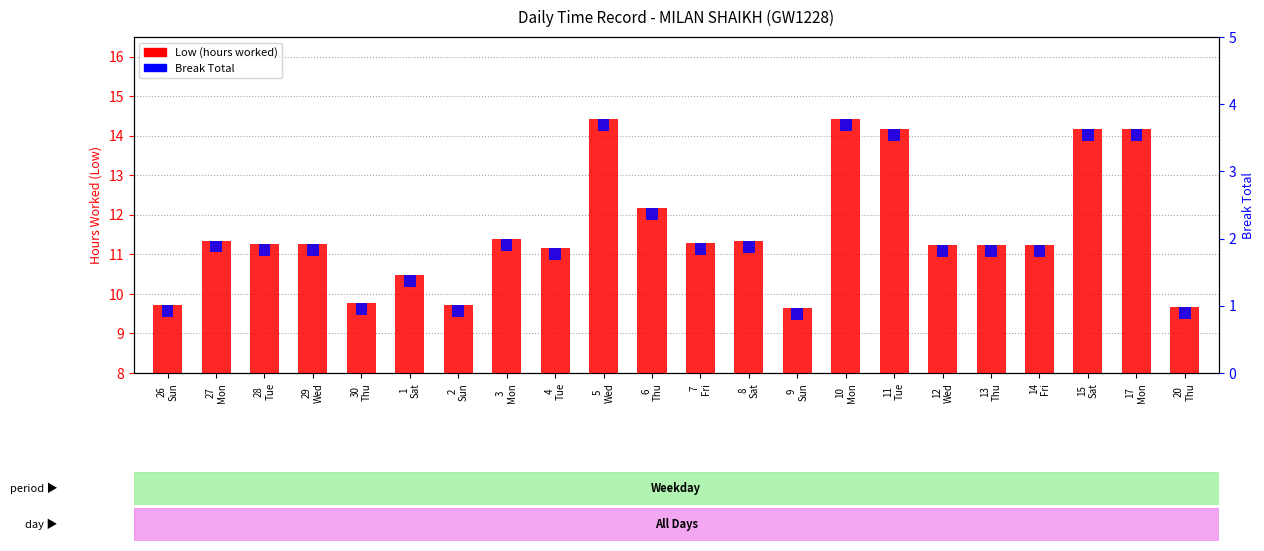

What are all the series names shown in the legend?

Low (hours worked), Break Total